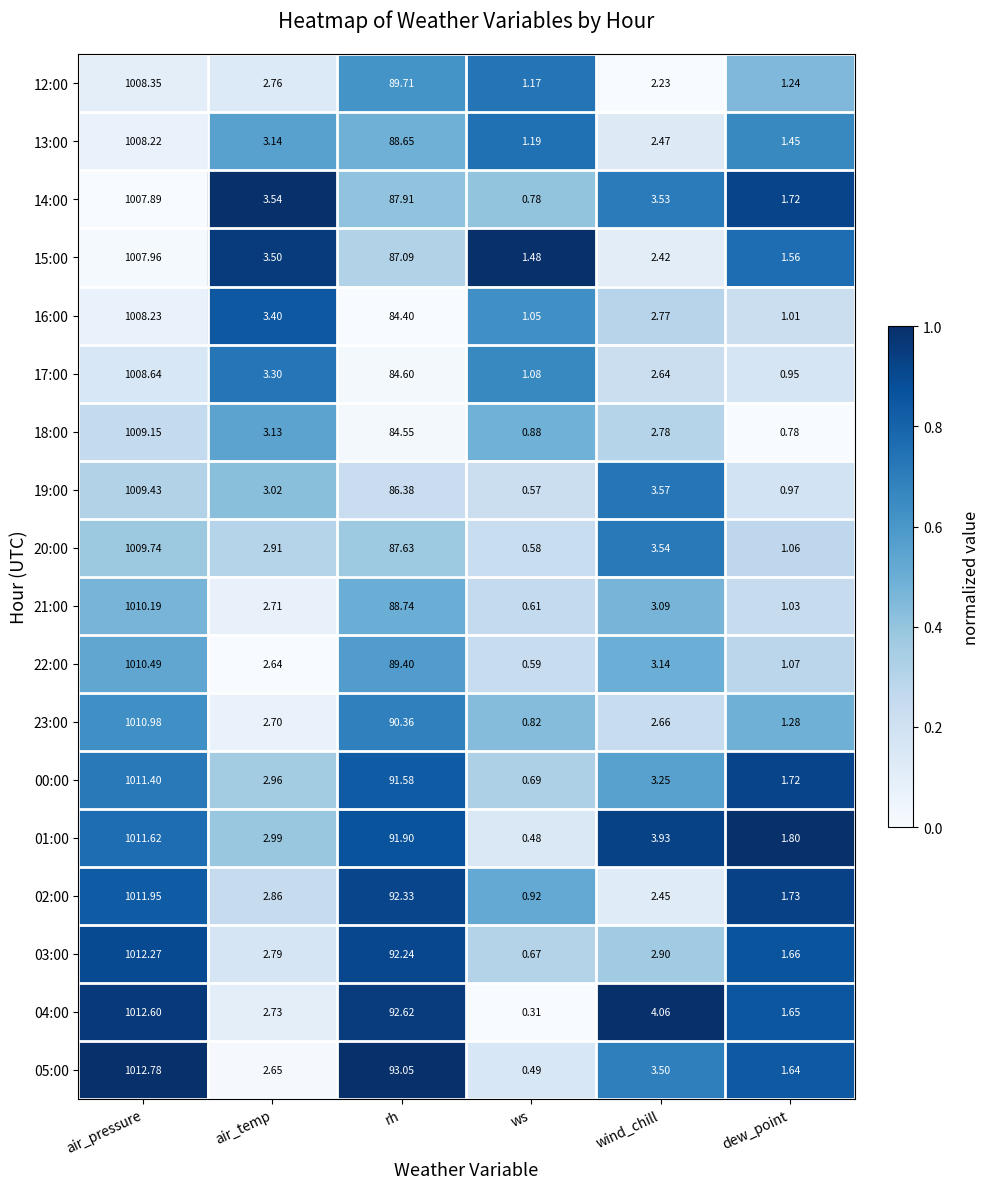

At which label does 05:00 reach its minimum?

ws